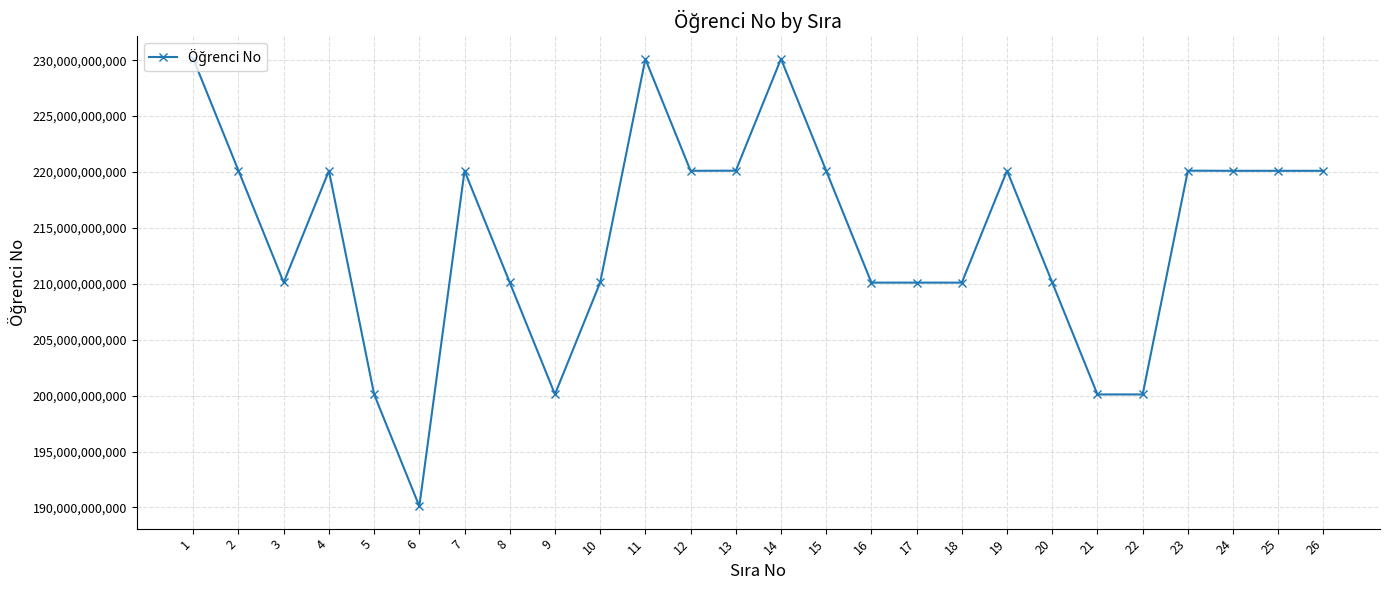

How many categories are shown in the chart?

26